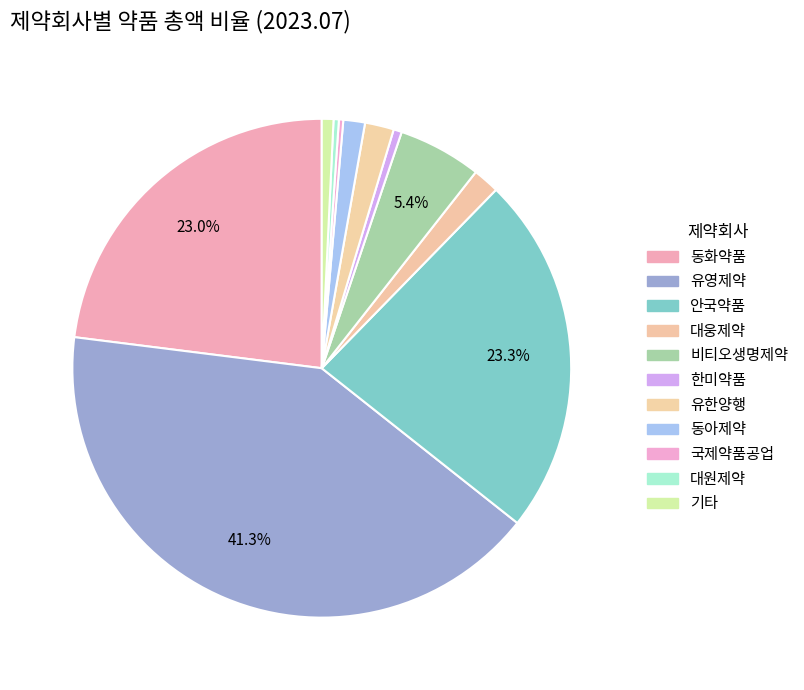

To the nearest percent, what portion does 비티오생명제약 represent?

5%